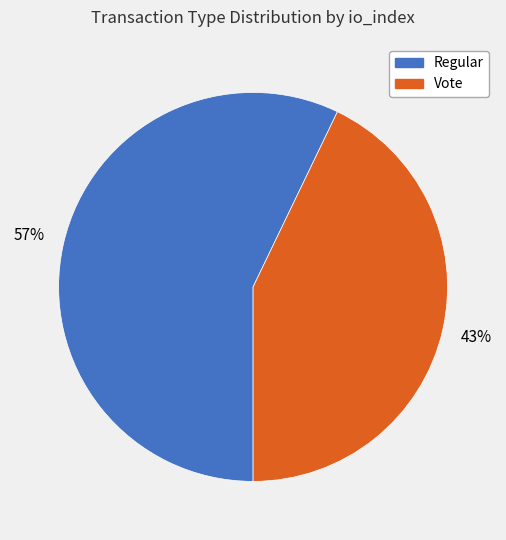

To the nearest percent, what is the average slice percentage?

50%